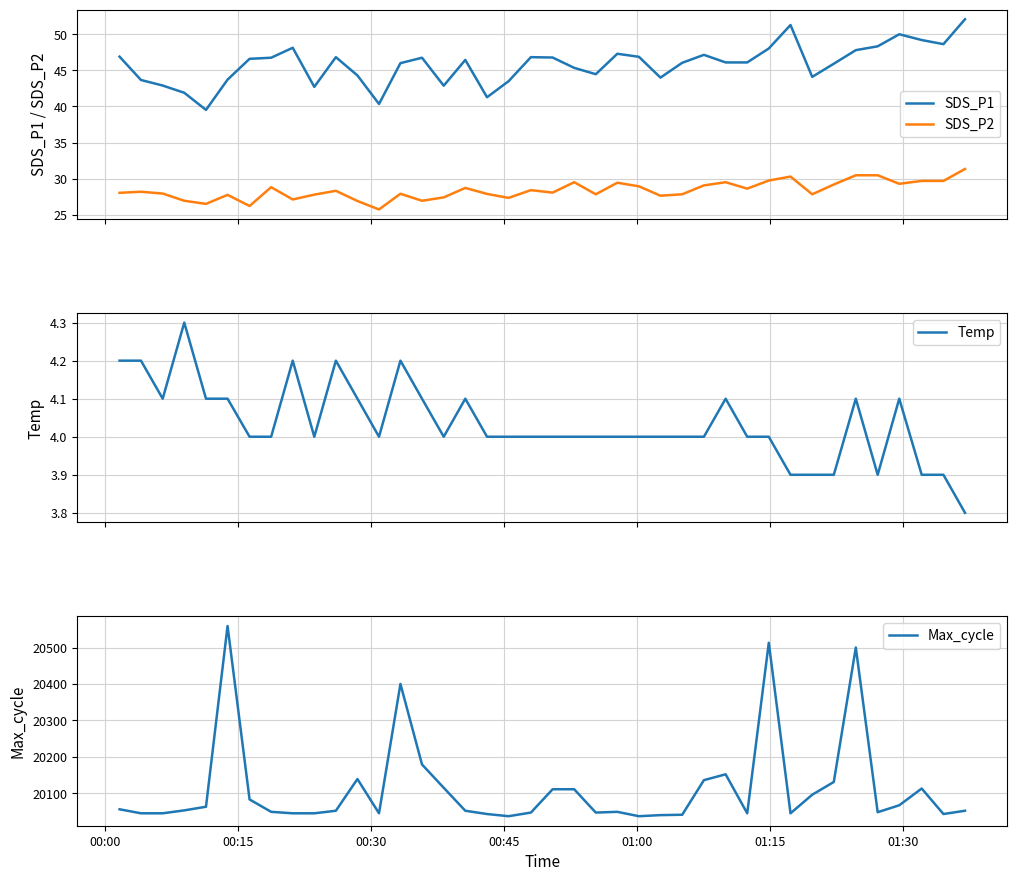

Count the Temp values in the range 4 to 5.

33